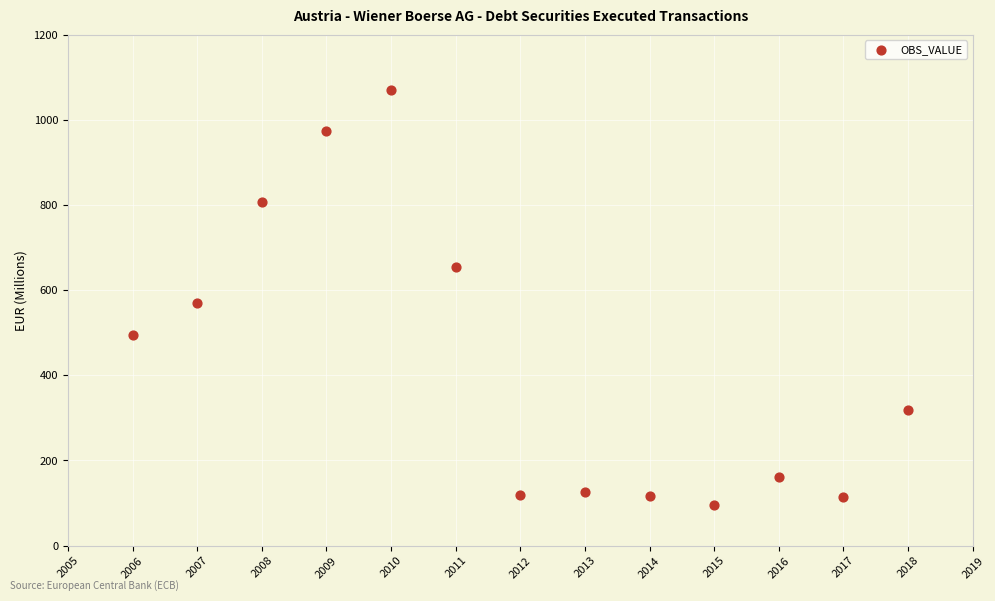

What is the range of Y values (max minus min)?

973.9